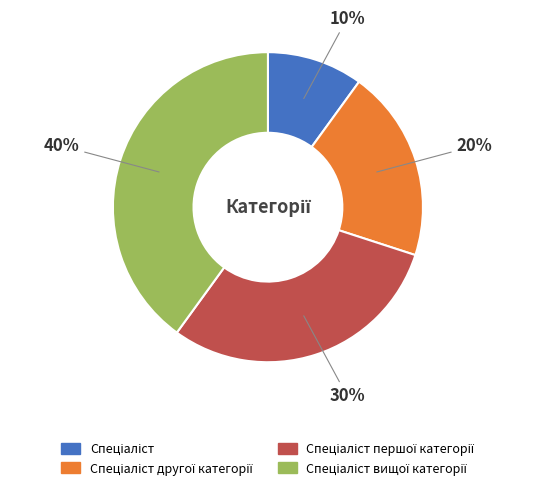

Is there any slice that represents more than half of the pie?

No